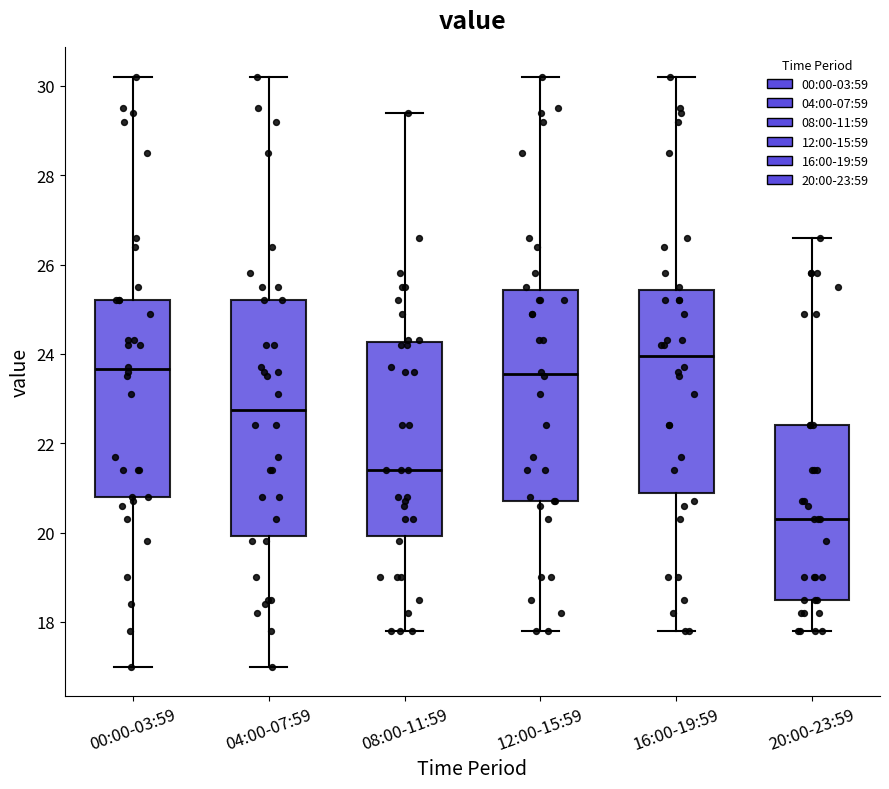

Which box is the tallest, from its lower edge to its upper edge?

04:00-07:59